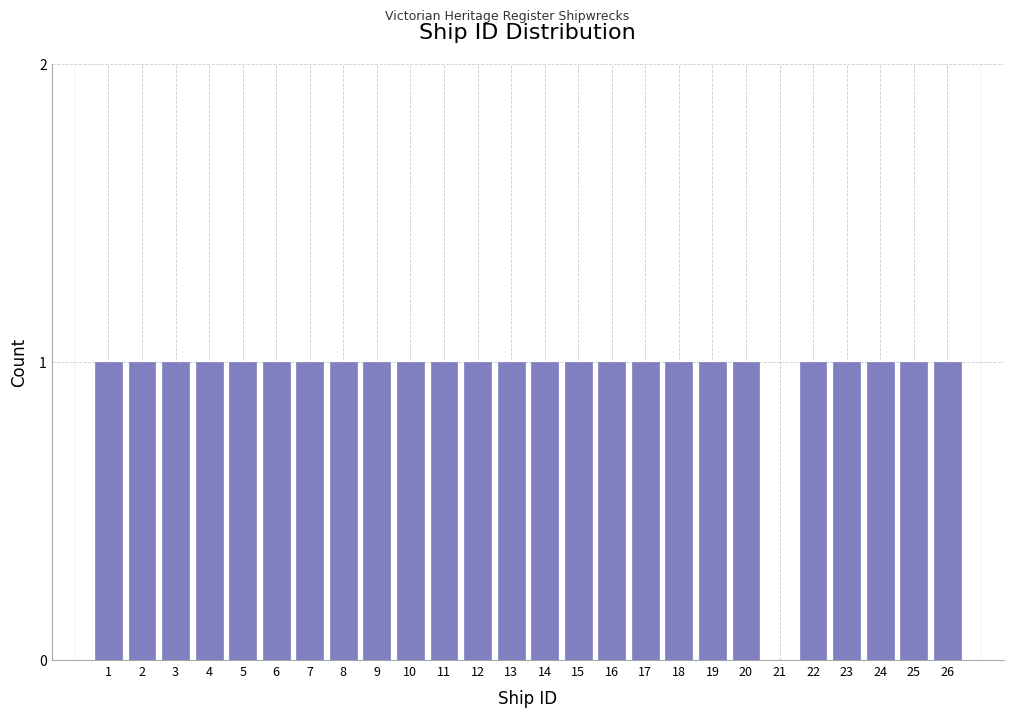

Reading left to right, what are all the values shown in this chart?

1=1	2=1	3=1	4=1	5=1	6=1	7=1	8=1	9=1	10=1	11=1	12=1	13=1	14=1	15=1	16=1	17=1	18=1	19=1	20=1	21=0	22=1	23=1	24=1	25=1	26=1